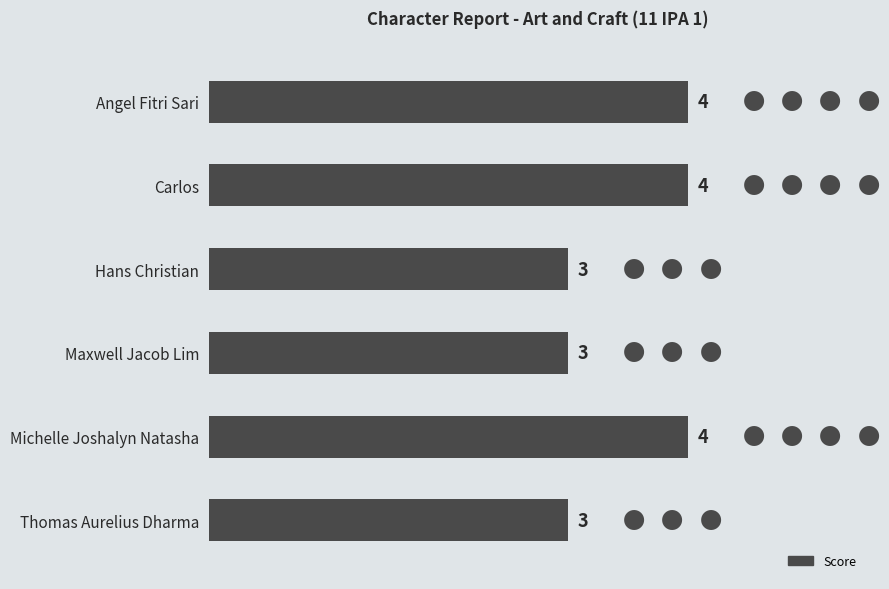

How many distinct data groups are displayed?

1